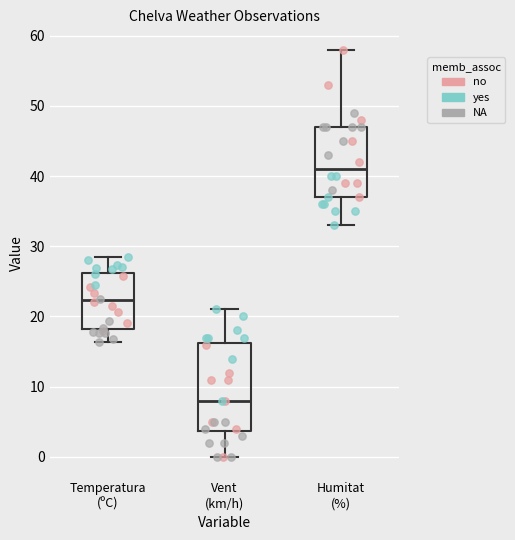

Where does the lower whisker of the box for Temperatura (ºC) end on the y-axis? The values are not printed on the chart, so give them approximately, as read against the axis.

16